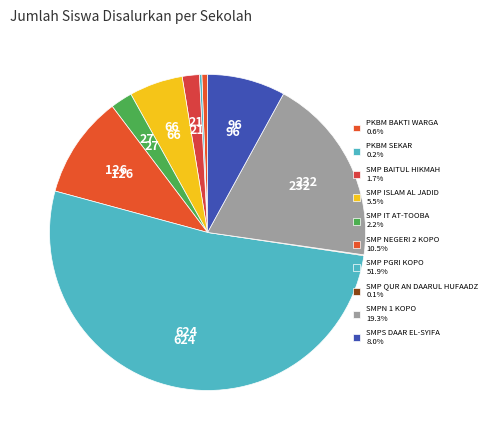

How many slices are in this pie chart?

10